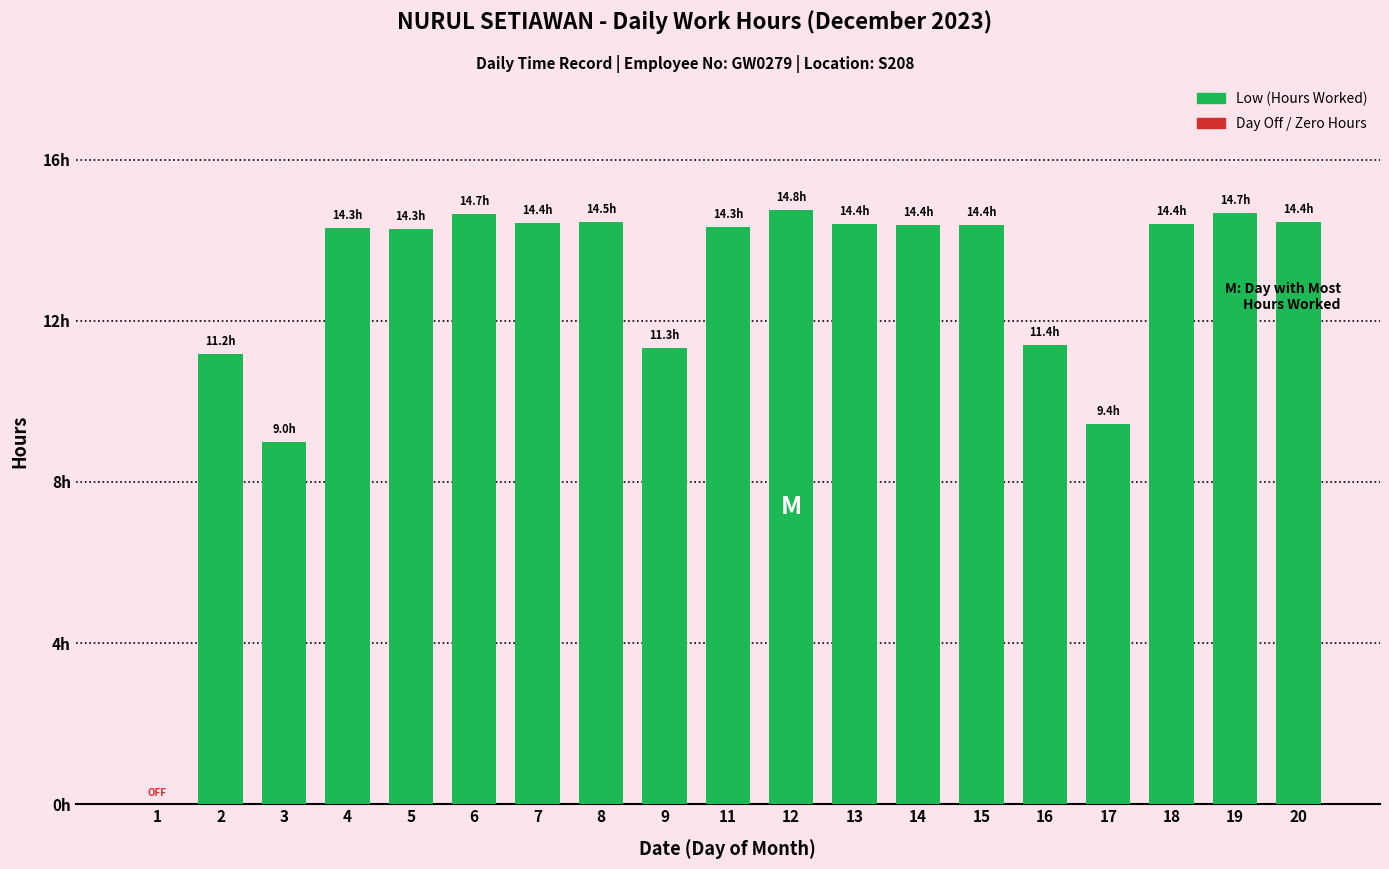

List the labels in order of value, largest first.

12, 19, 6, 8, 20, 7, 18, 13, 14, 15, 11, 4, 5, 16, 9, 2, 17, 3, 1